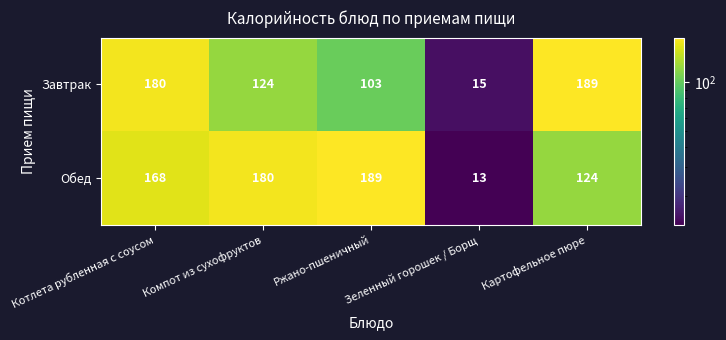

Is it true that Обед equals 6 at Зеленный горошек / Борщ?

False